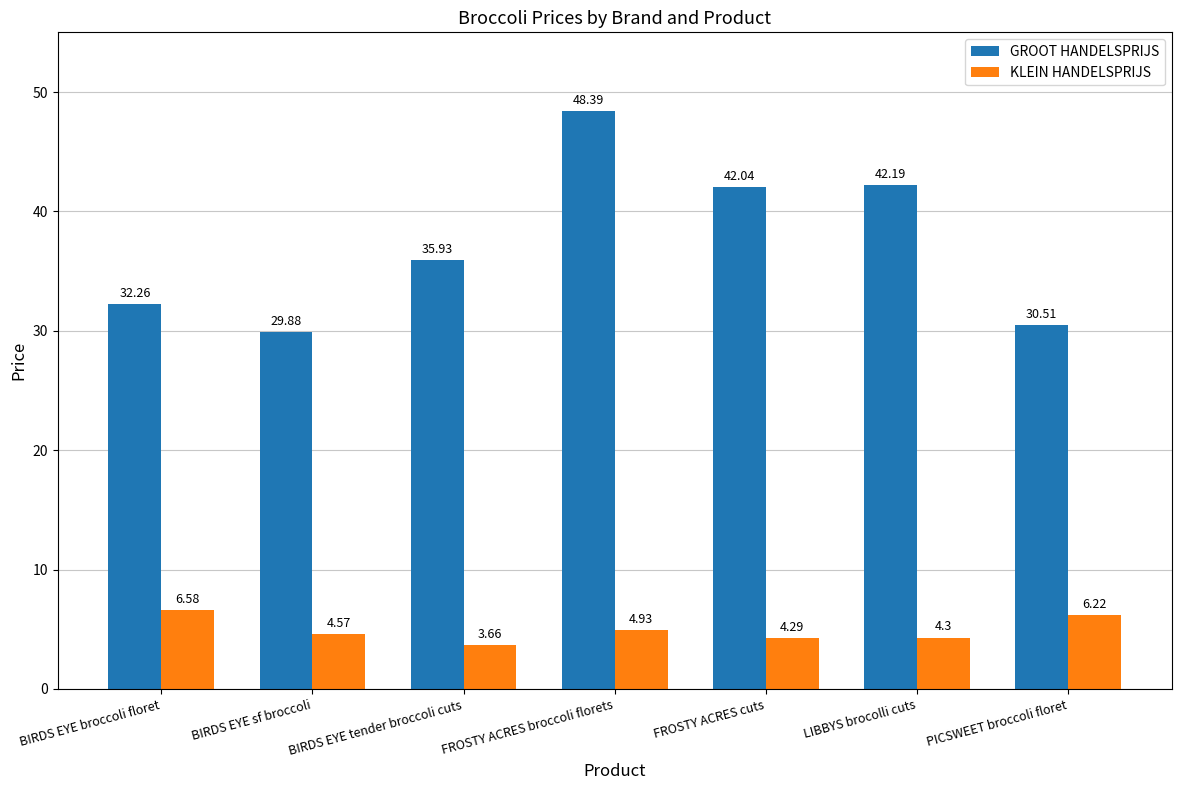

What is the sum of the KLEIN HANDELSPRIJS values at FROSTY ACRES cuts and LIBBYS brocolli cuts?

8.6